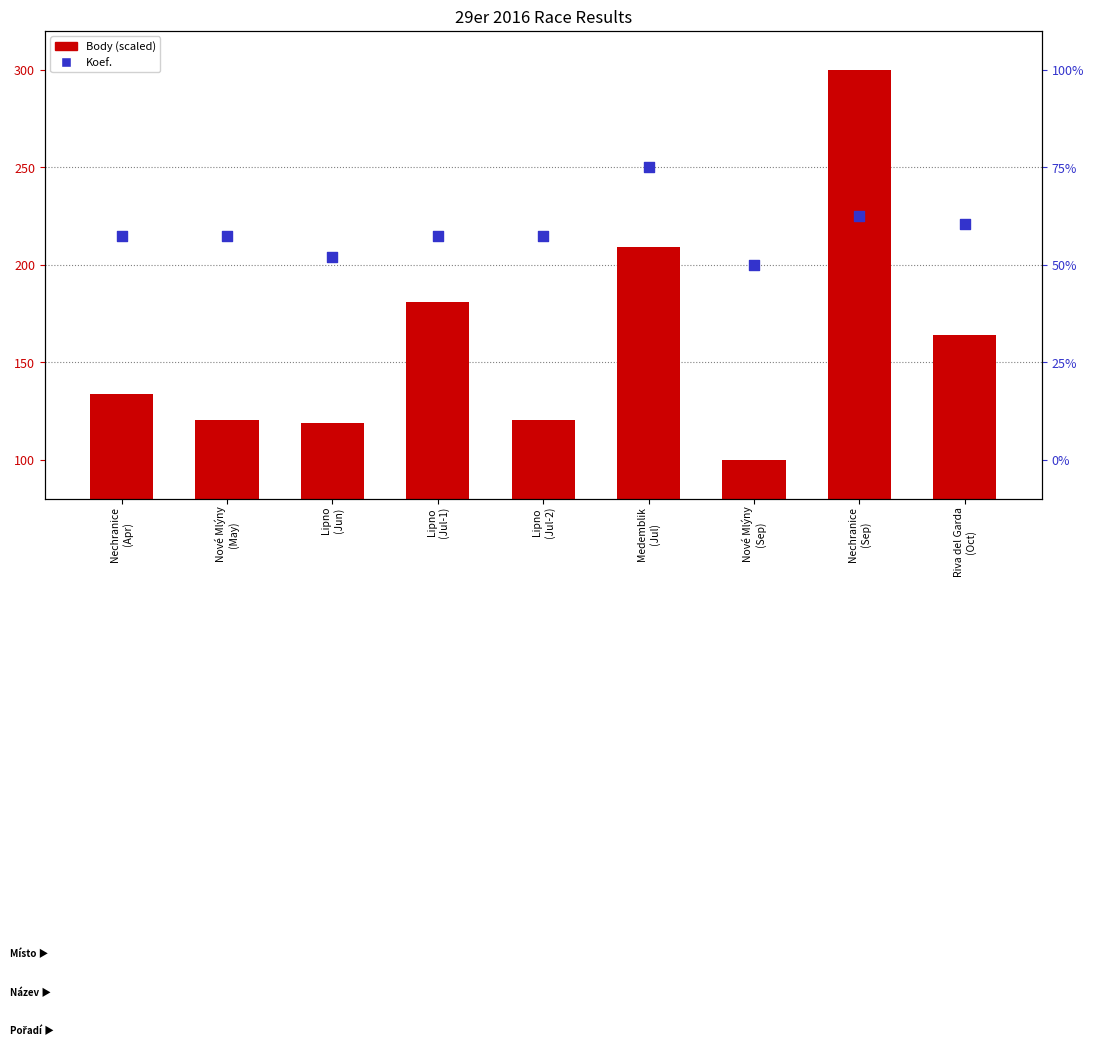

Which series contains the lowest Y value?

Body (scaled)